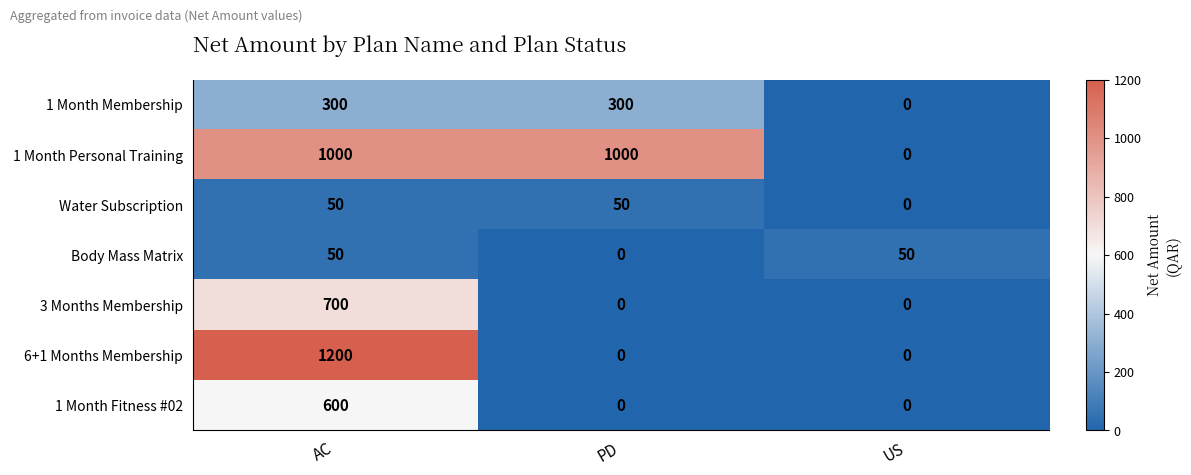

Which category has the highest value across all series?

AC